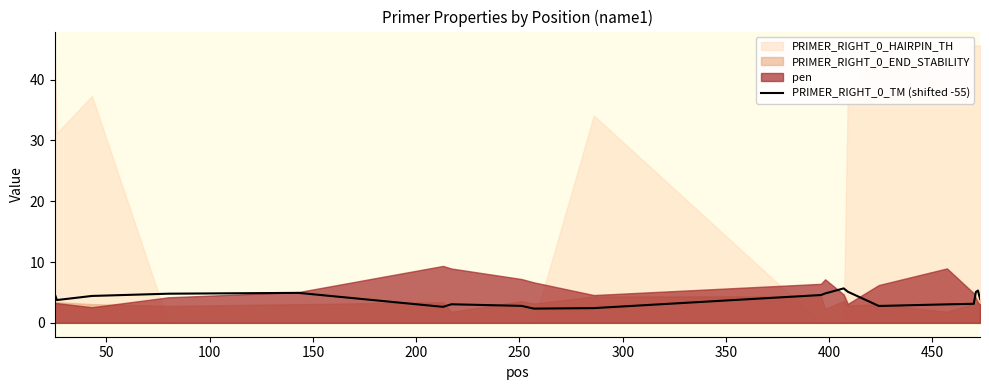

What is the difference between the maximum and minimum values?

3.3